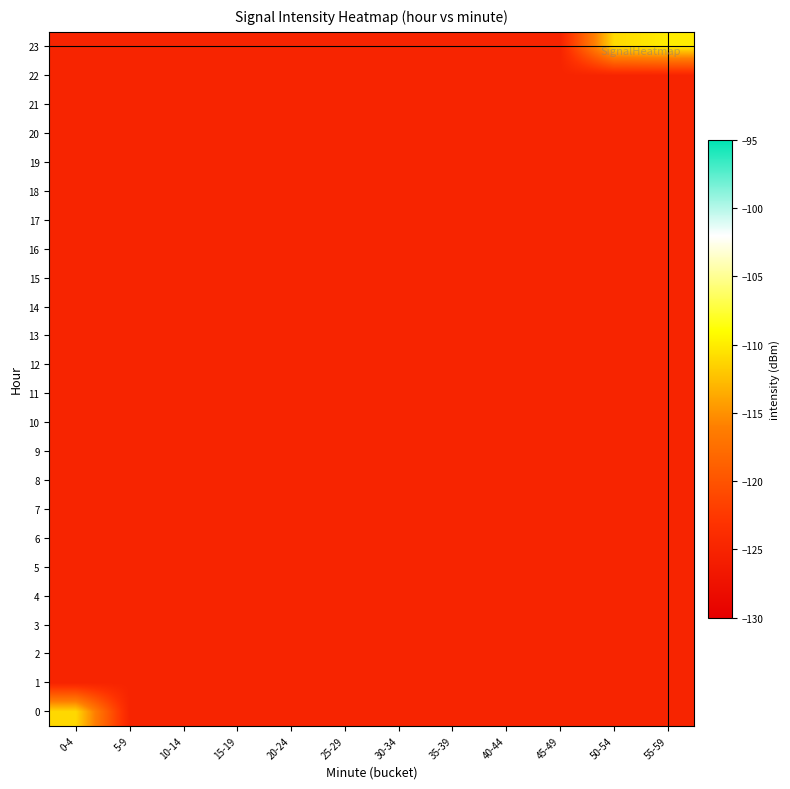

At which category is the sum across all series the highest?

55-59